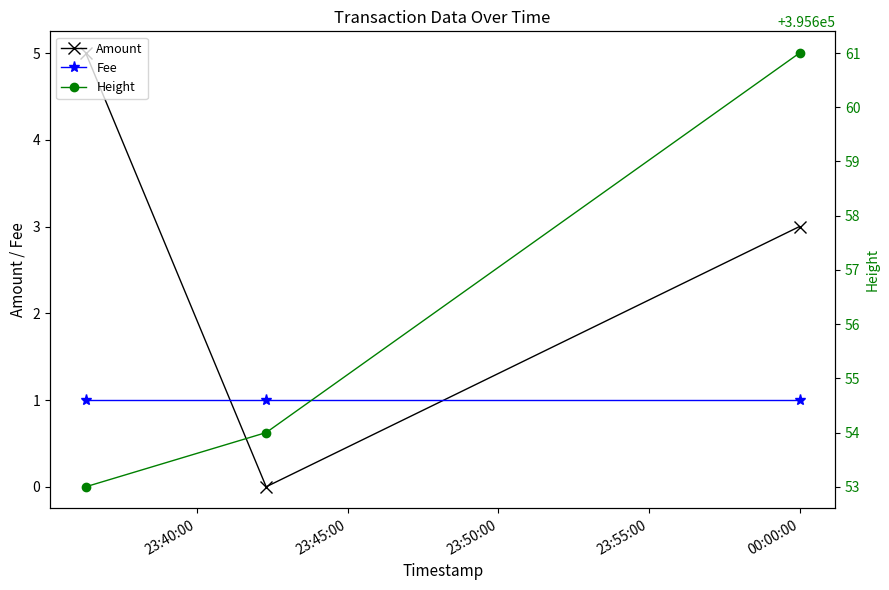

What is the value of the Height point at the 1st from the left?

395653